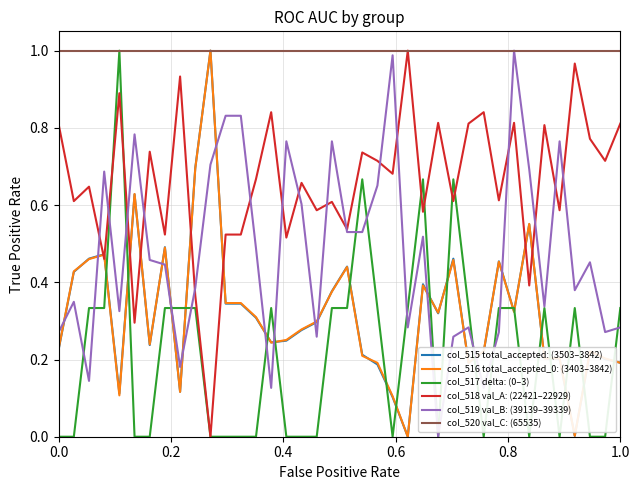

Which series ends up on top after the final intersection of col_516 total_accepted_0: (3403–3842) and col_519 val_B: (39139–39339)?

col_519 val_B: (39139–39339)